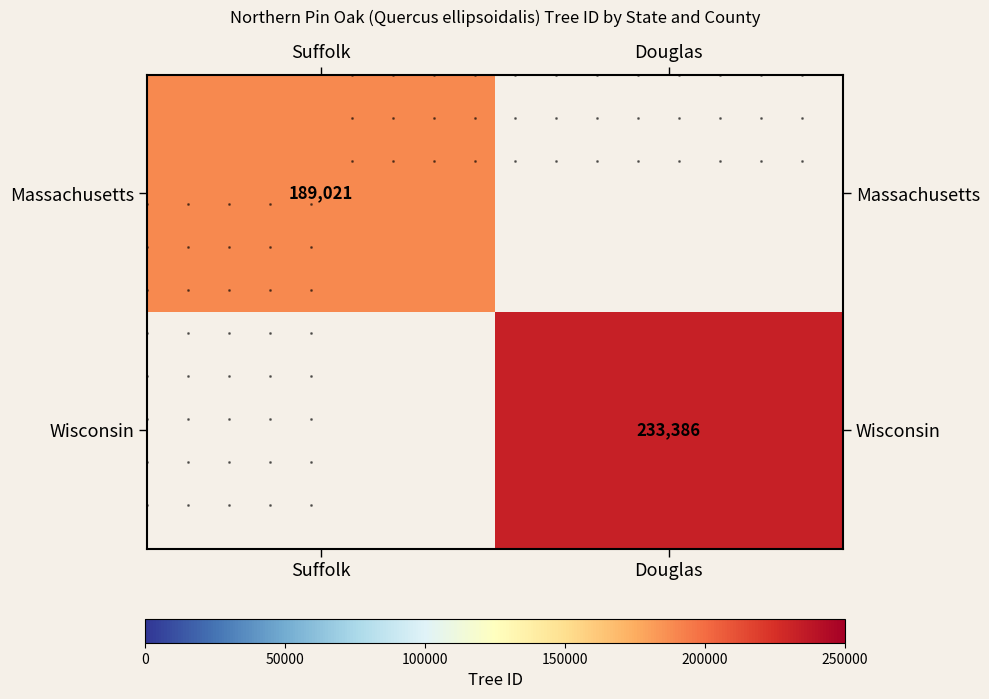

The Massachusetts series shows 189021 at Suffolk. True or false?

True